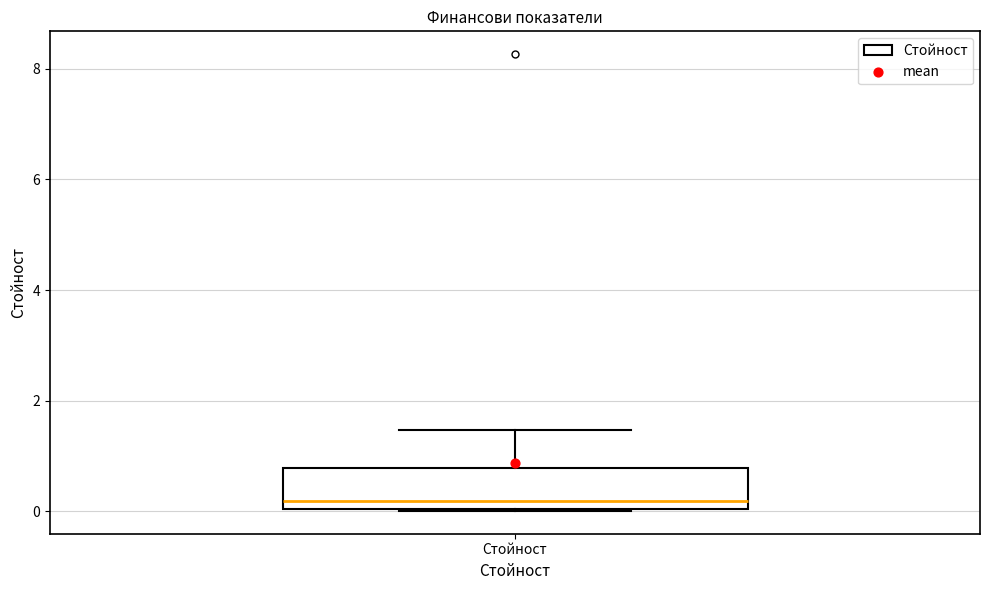

Read this box plot against the y-axis: the position of the median line, the range covered by the box, and the ends of both whiskers. The values are not printed on the chart, so give them approximately, as read against the axis.

median 0.2, box 0.0 to 0.8, whiskers 0.0 to 1.4